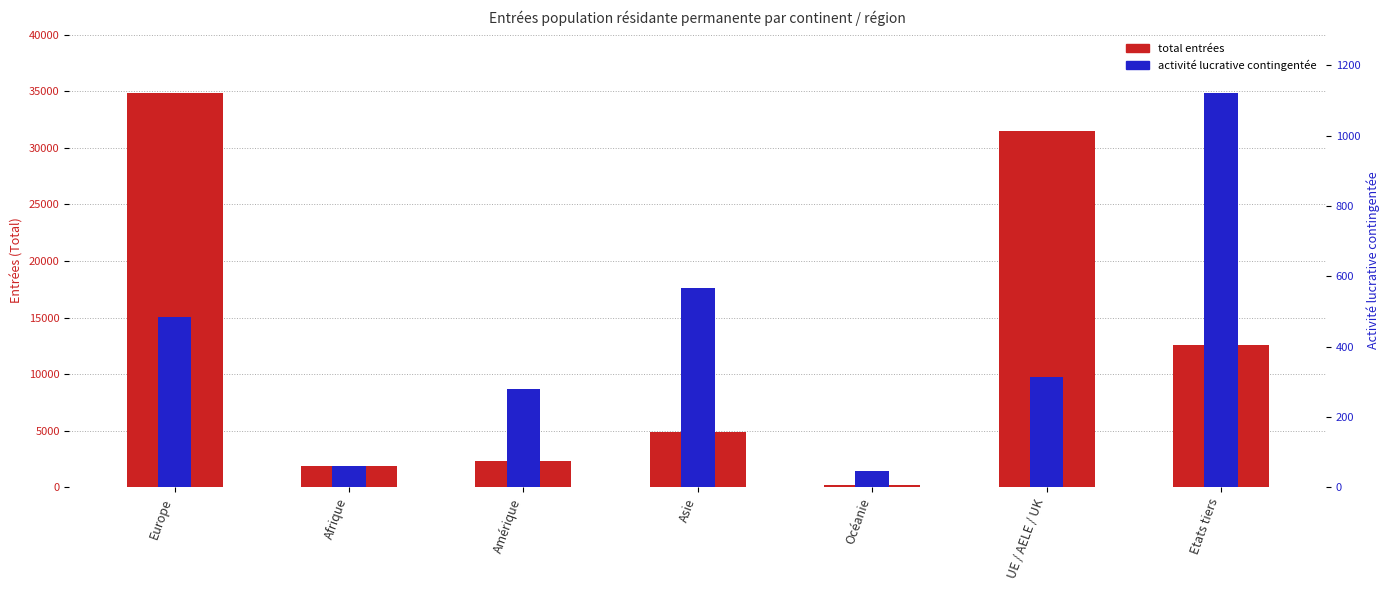

What is the maximum value shown in the chart?

34865